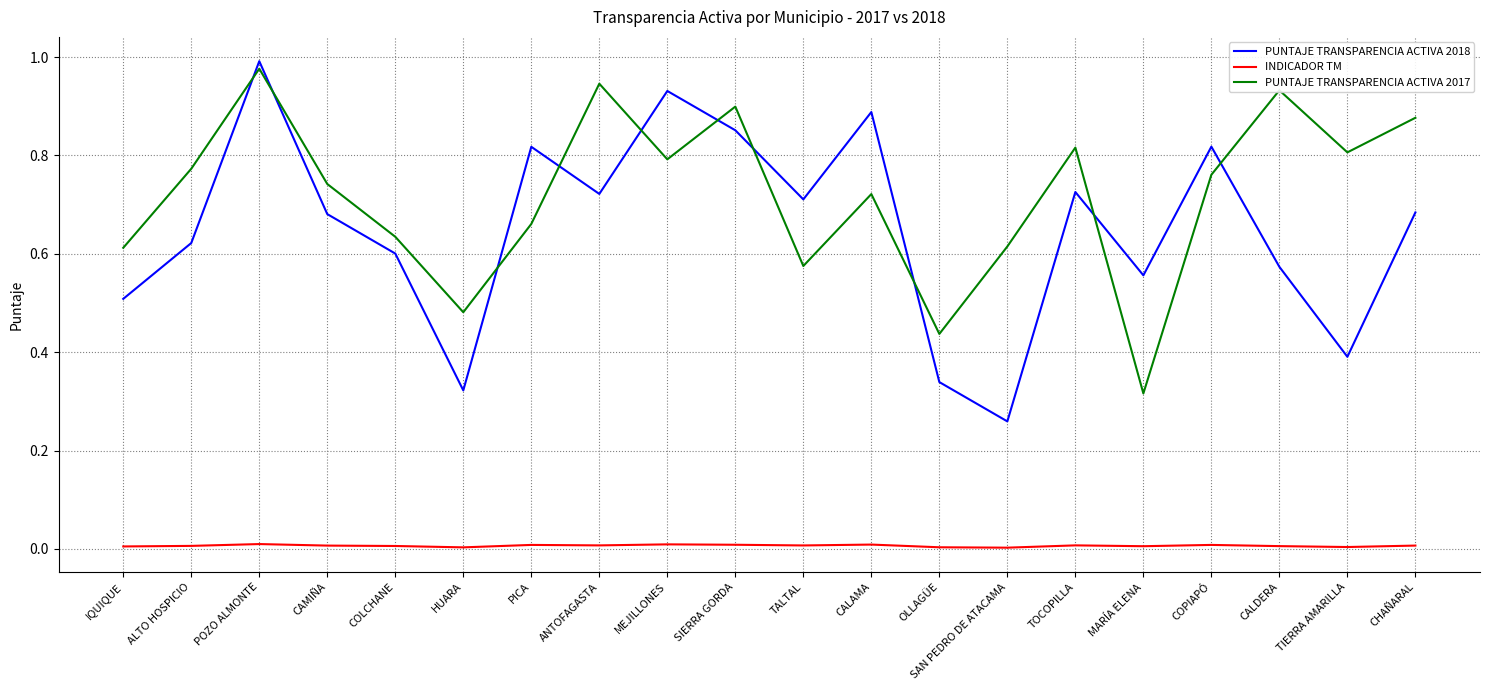

At which label does PUNTAJE TRANSPARENCIA ACTIVA 2018 reach its peak?

POZO ALMONTE